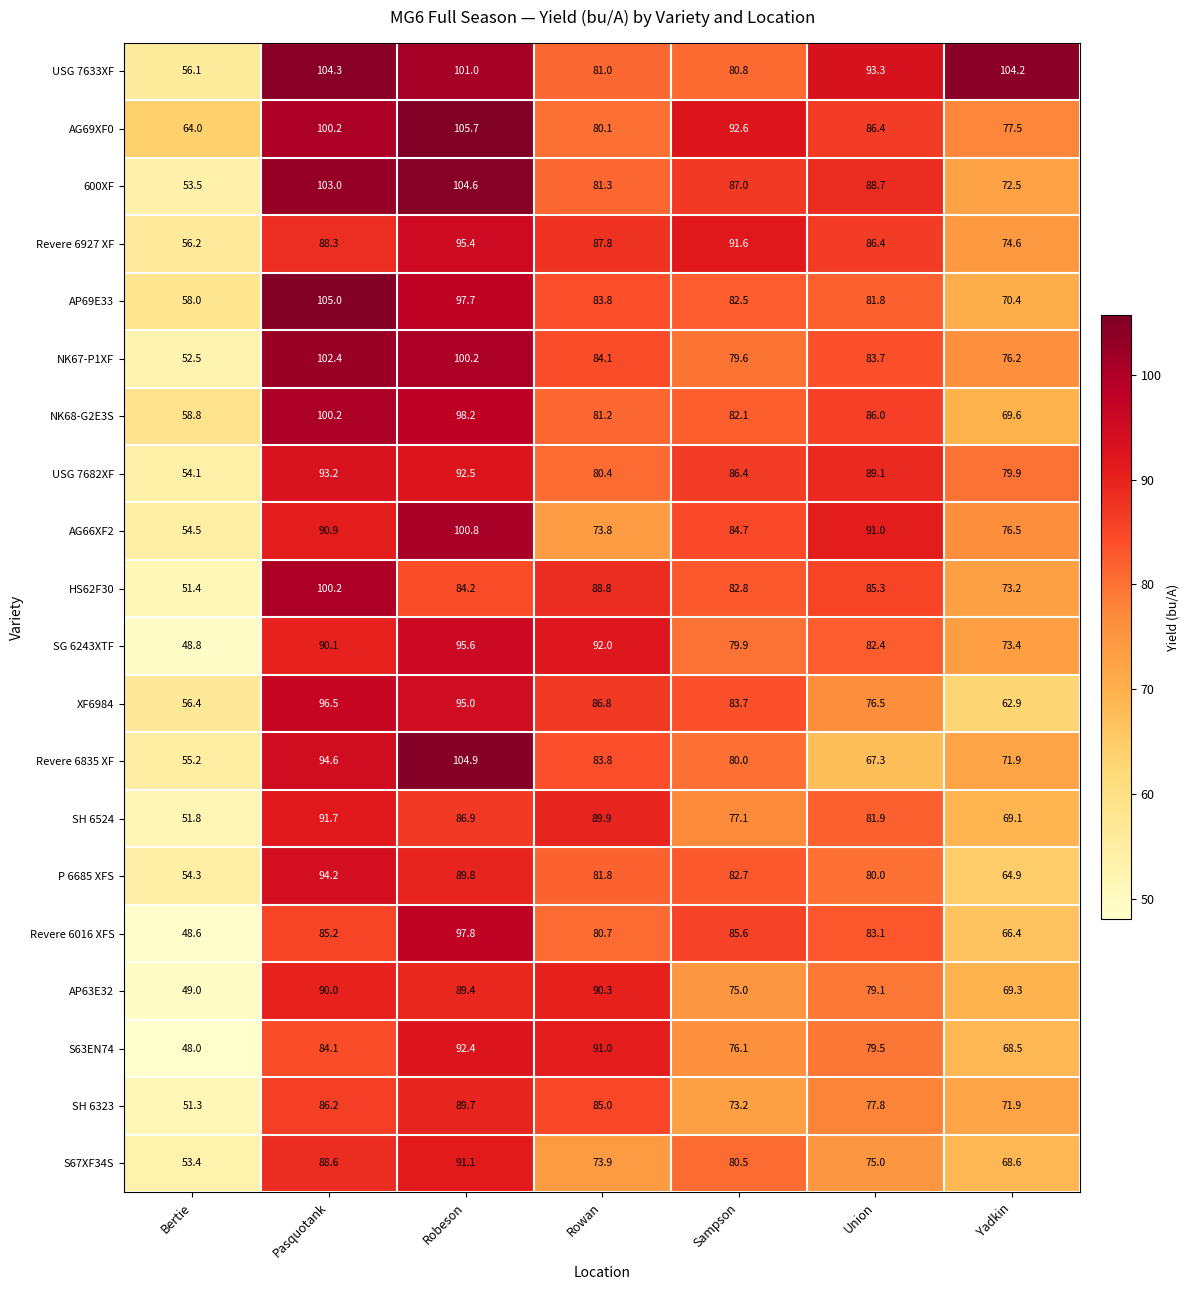

What is the difference between the highest and lowest values at Yadkin?

41.3